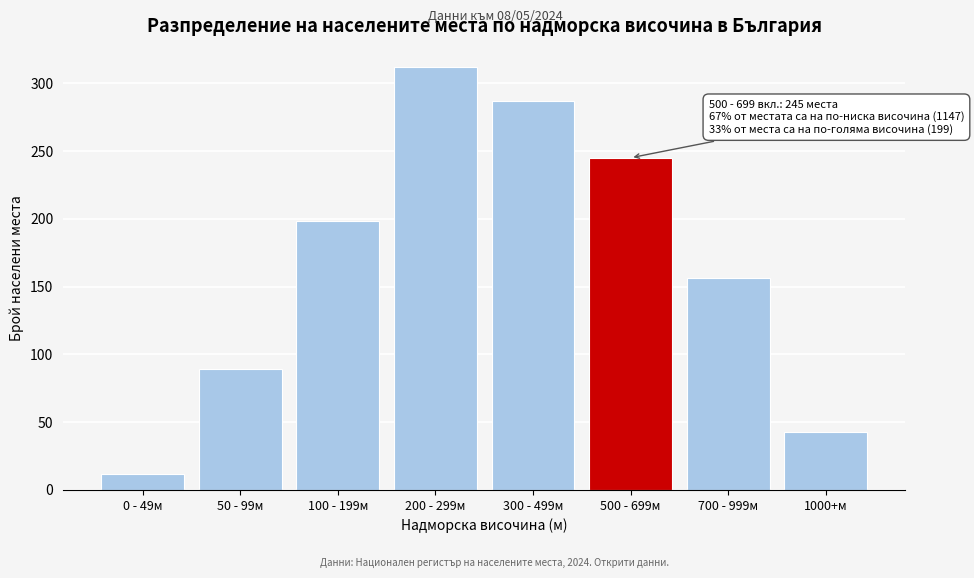

Reading right to left, transcribe all the data shown in this chart.

1000+м=43	700 - 999м=156	500 - 699м=245	300 - 499м=287	200 - 299м=312	100 - 199м=198	50 - 99м=89	0 - 49м=12